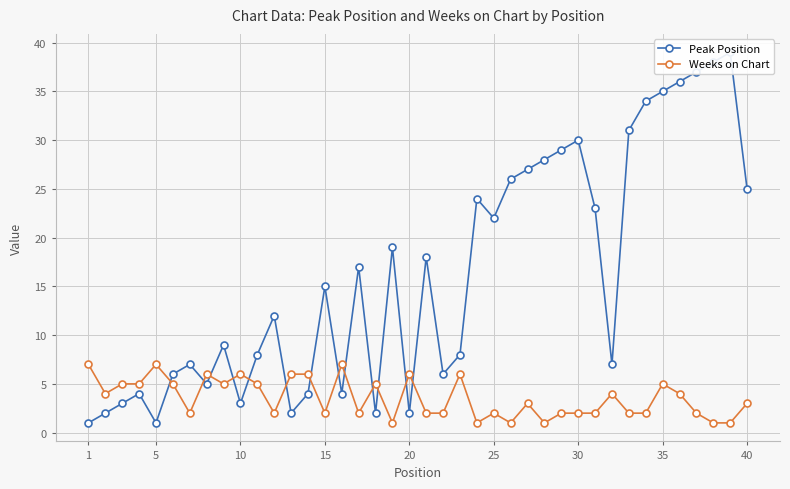

True or false: Peak Position has more than 2 interior local peaks.

True